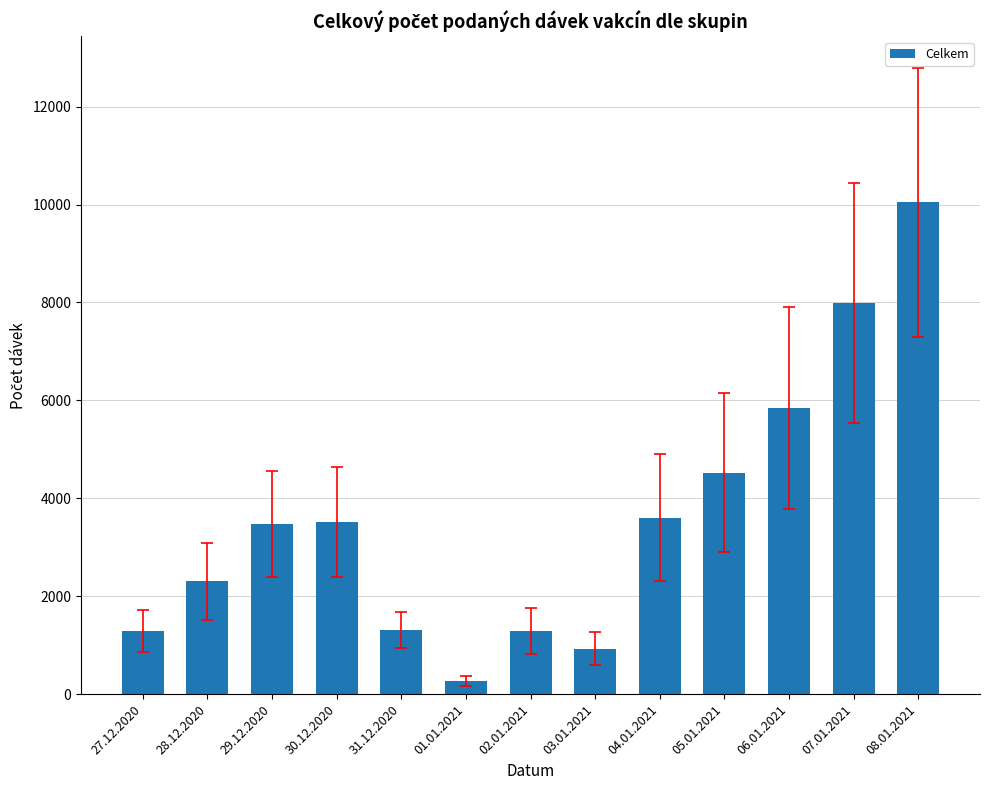

The chart shows a value of 5328 at 30.12.2020. True or false?

False